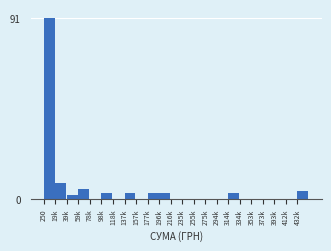

Reading left to right, list all the values displayed in this chart.

250=91	19k=8	39k=2	59k=5	78k=0	98k=3	118k=0	137k=3	157k=0	177k=3	196k=3	216k=0	235k=0	255k=0	275k=0	294k=0	314k=3	334k=0	353k=0	373k=0	393k=0	412k=0	432k=4